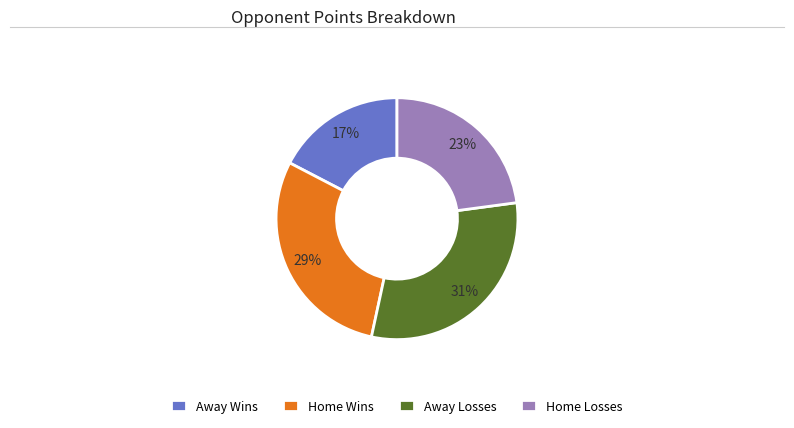

Is the sum of Away Wins and Home Losses greater than half?

No